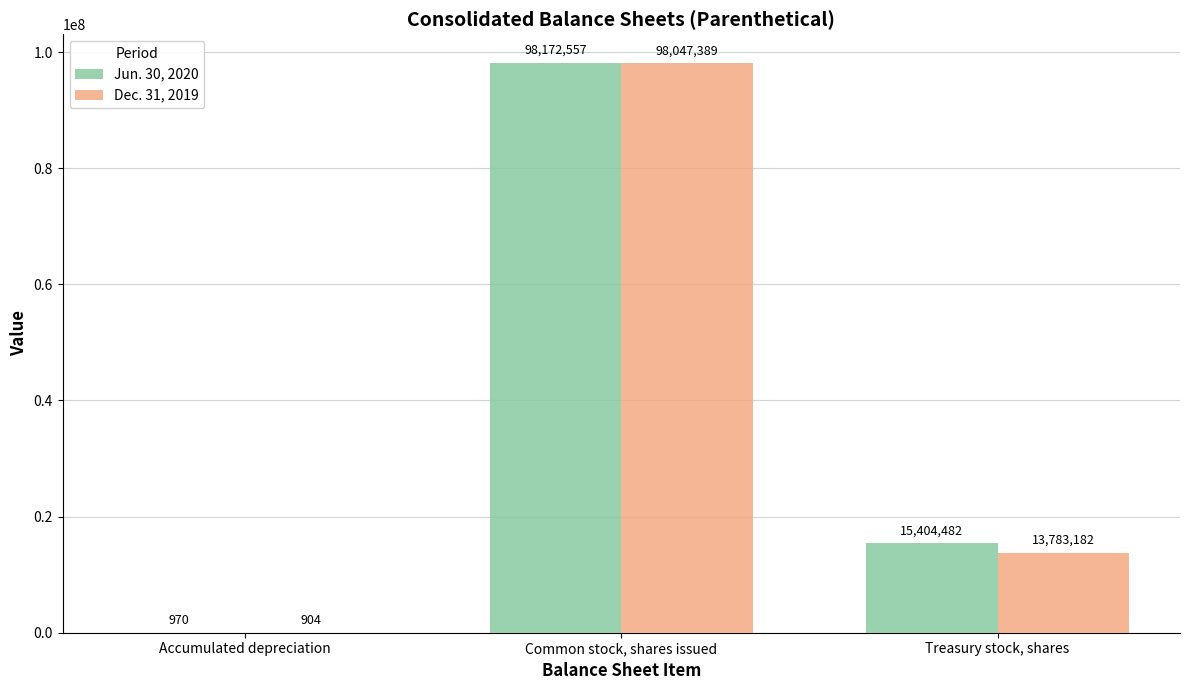

Where does the Dec. 31, 2019 series first go above 13783182?

Common stock, shares issued